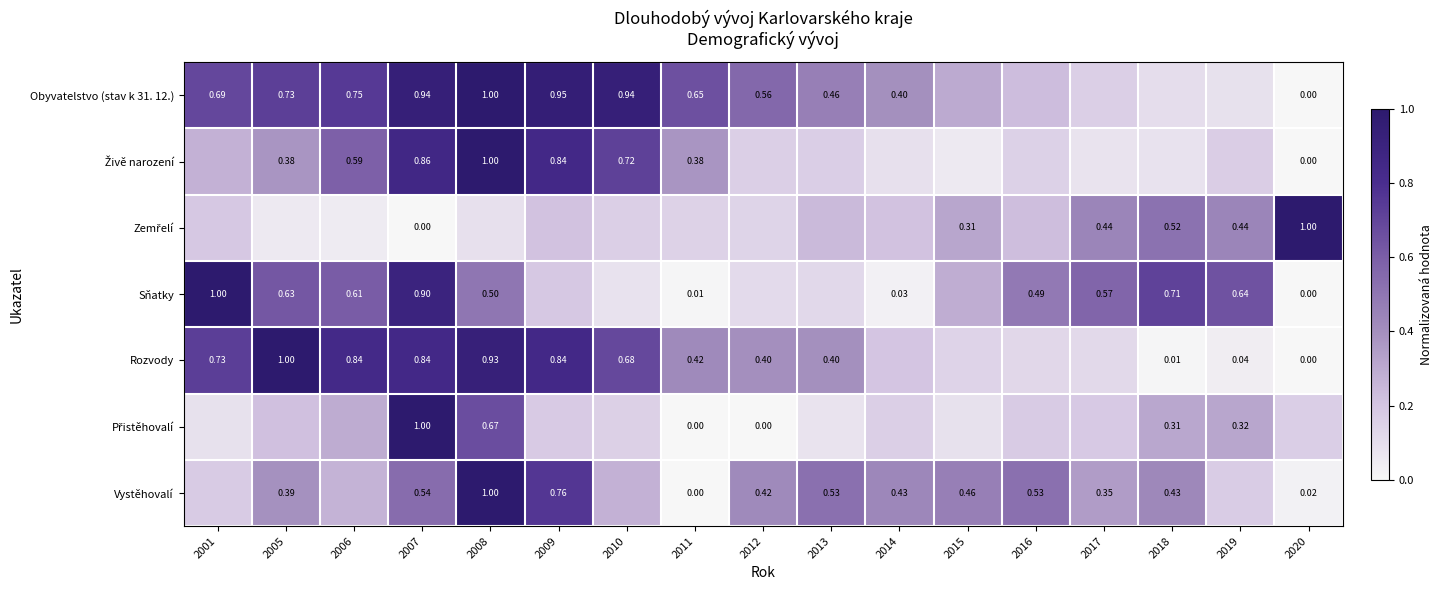

At which category is the sum across all series the highest?

2008